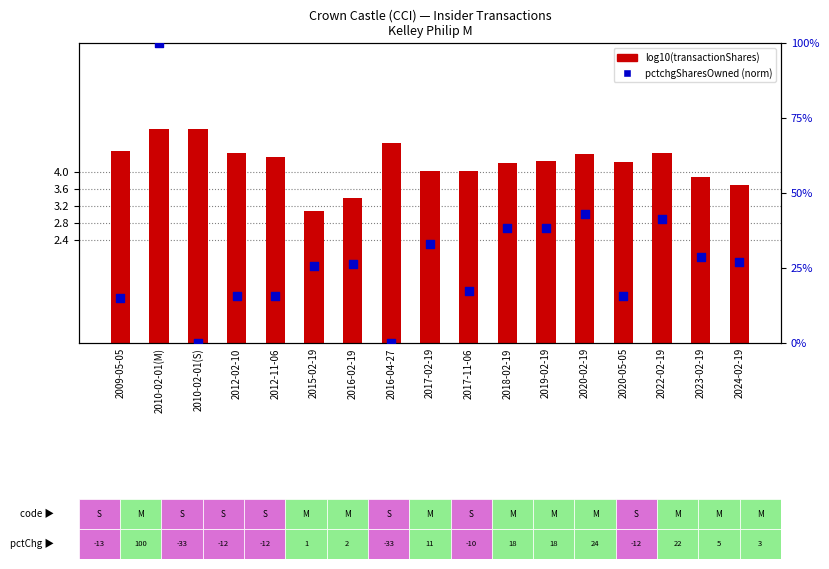

What is the total value across all series at 2012-11-06?

20.1